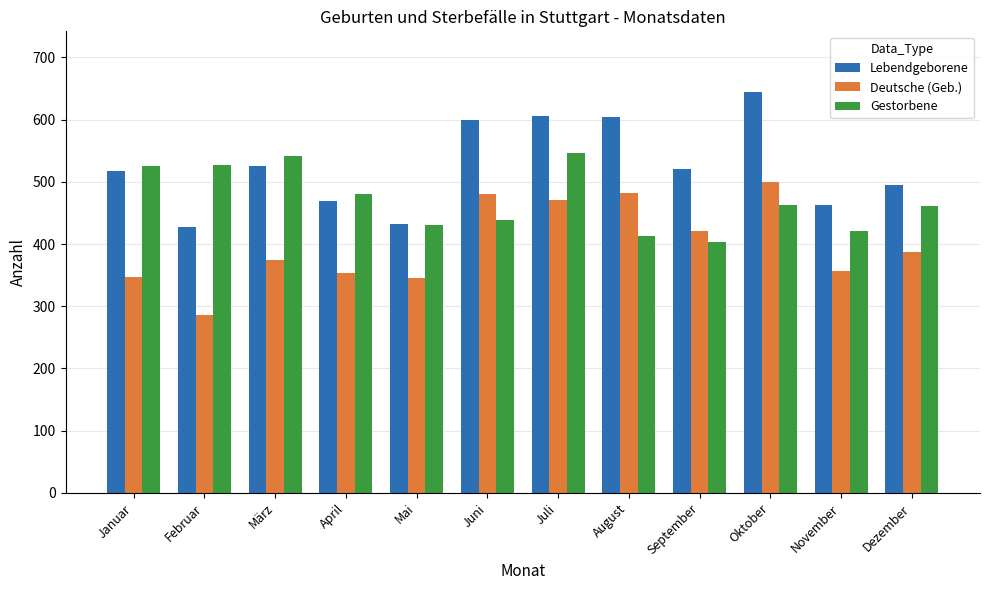

Which series has the largest total across all categories?

Lebendgeborene